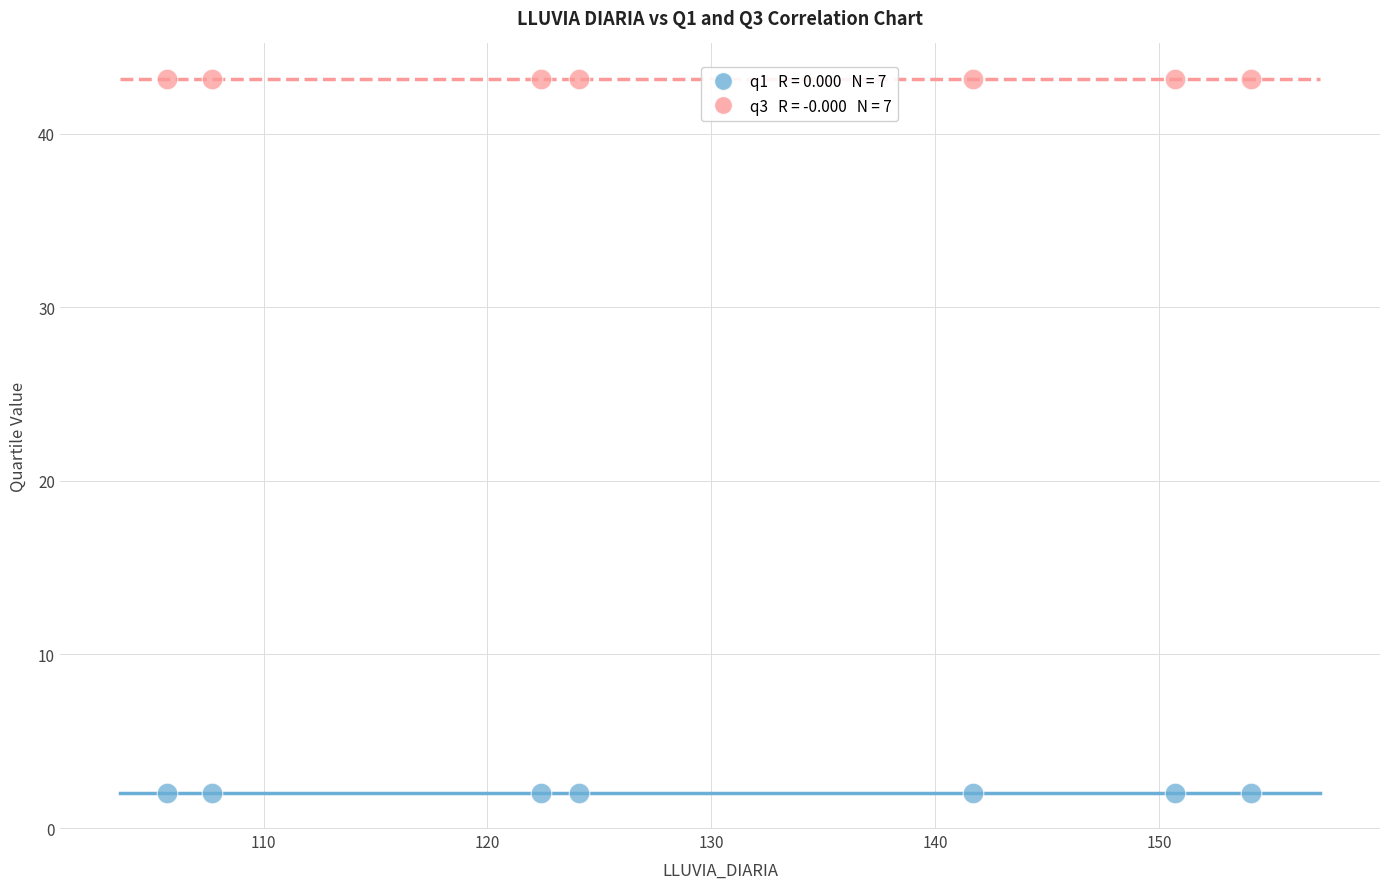

How many data points are displayed?

14